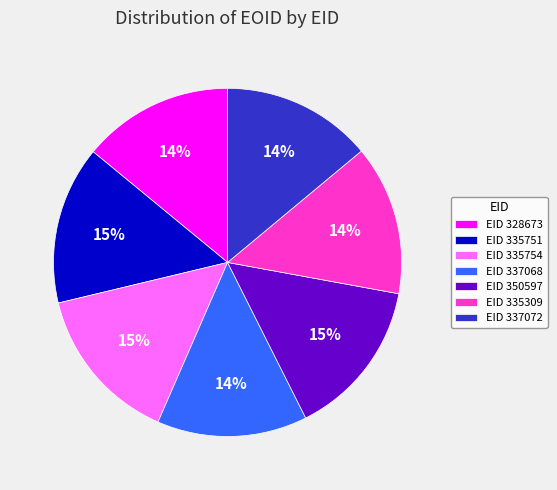

What percentage is the EID 350597 slice, to the nearest percent?

15%